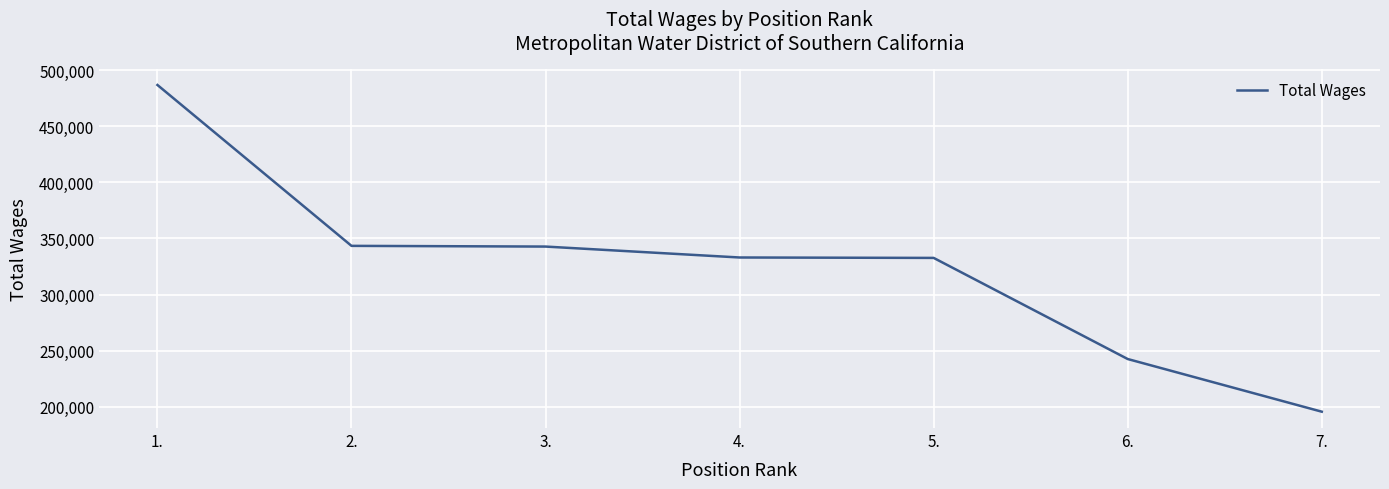

What is the change in value from 5. to 6.?

-90181